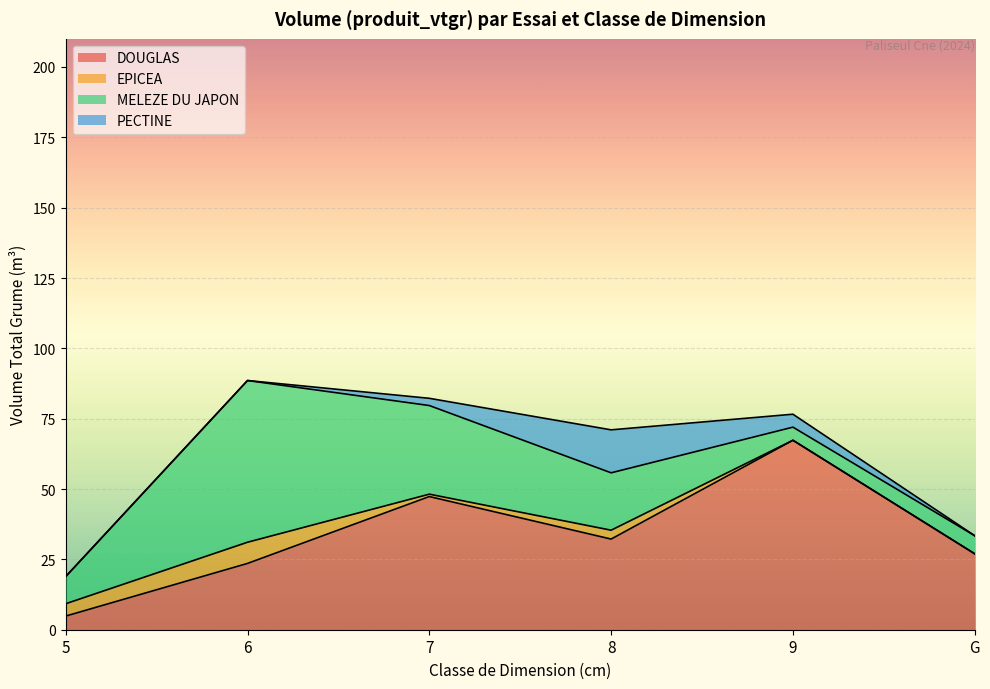

Rank the series at 7 from highest to lowest value.

DOUGLAS, MELEZE DU JAPON, PECTINE, EPICEA